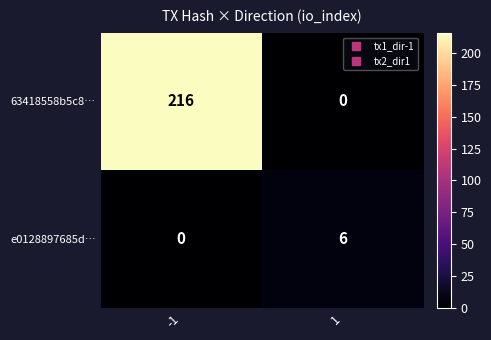

How many data points in e0128897685d… are less than 6?

1